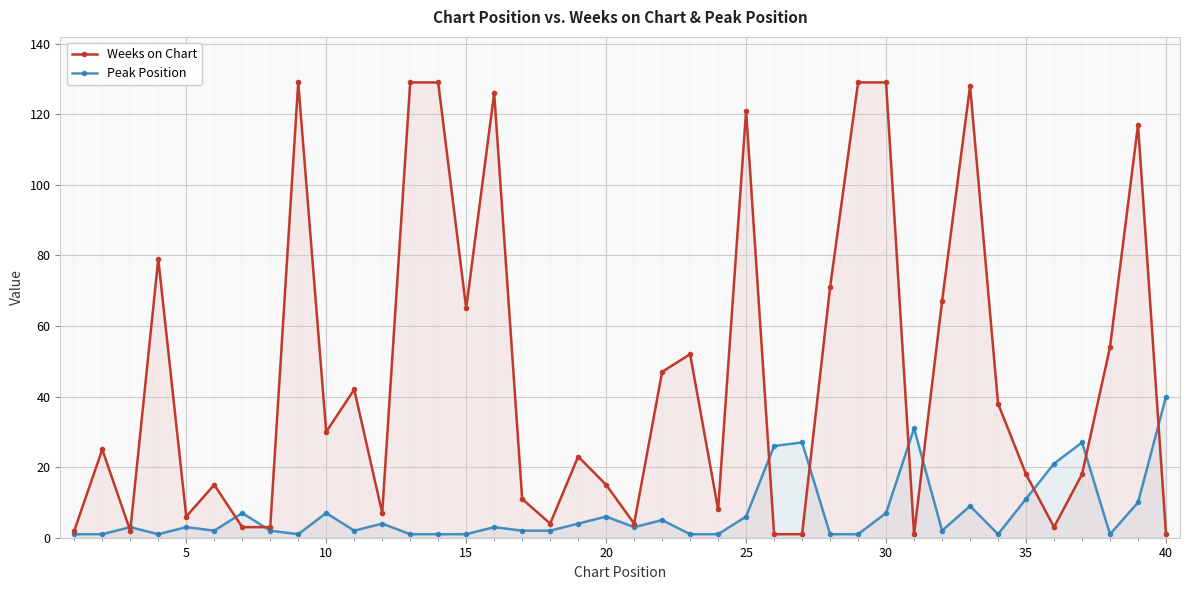

List the series in order of their overall mean, lowest first.

Peak Position, Weeks on Chart